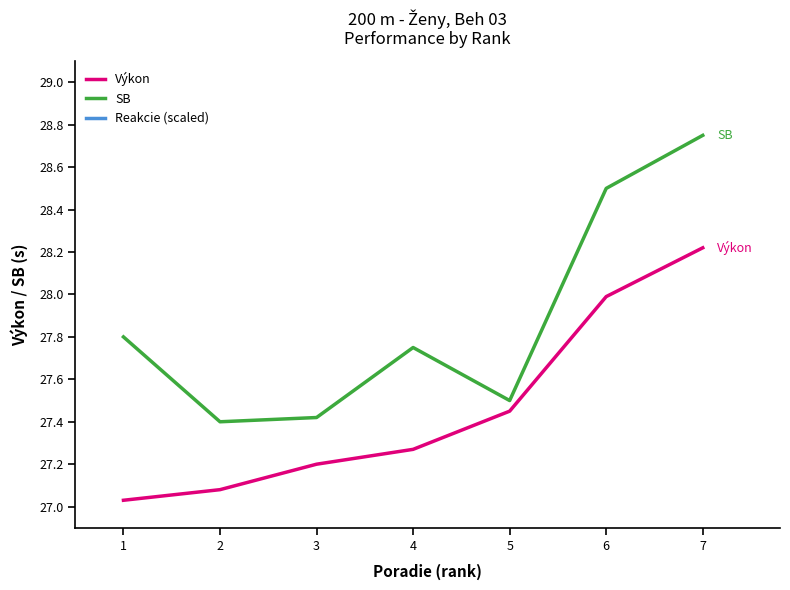

What is the smallest value displayed?

27.0